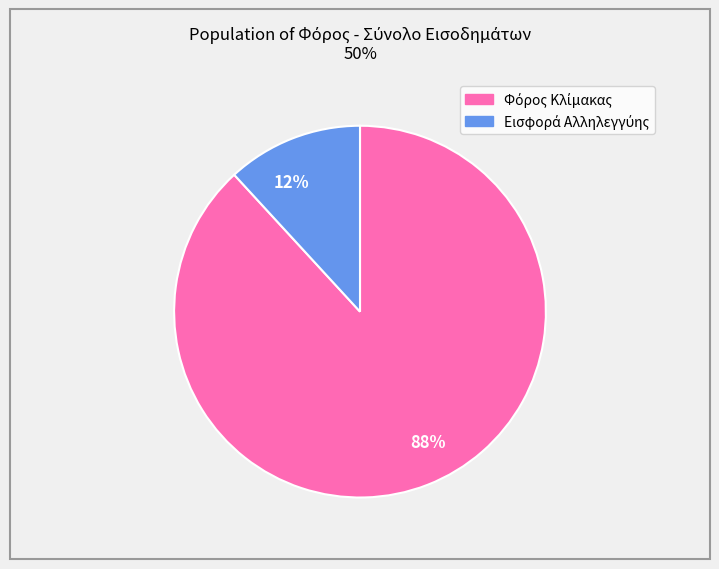

Do 88% and 12% together represent more than half of the pie?

Yes